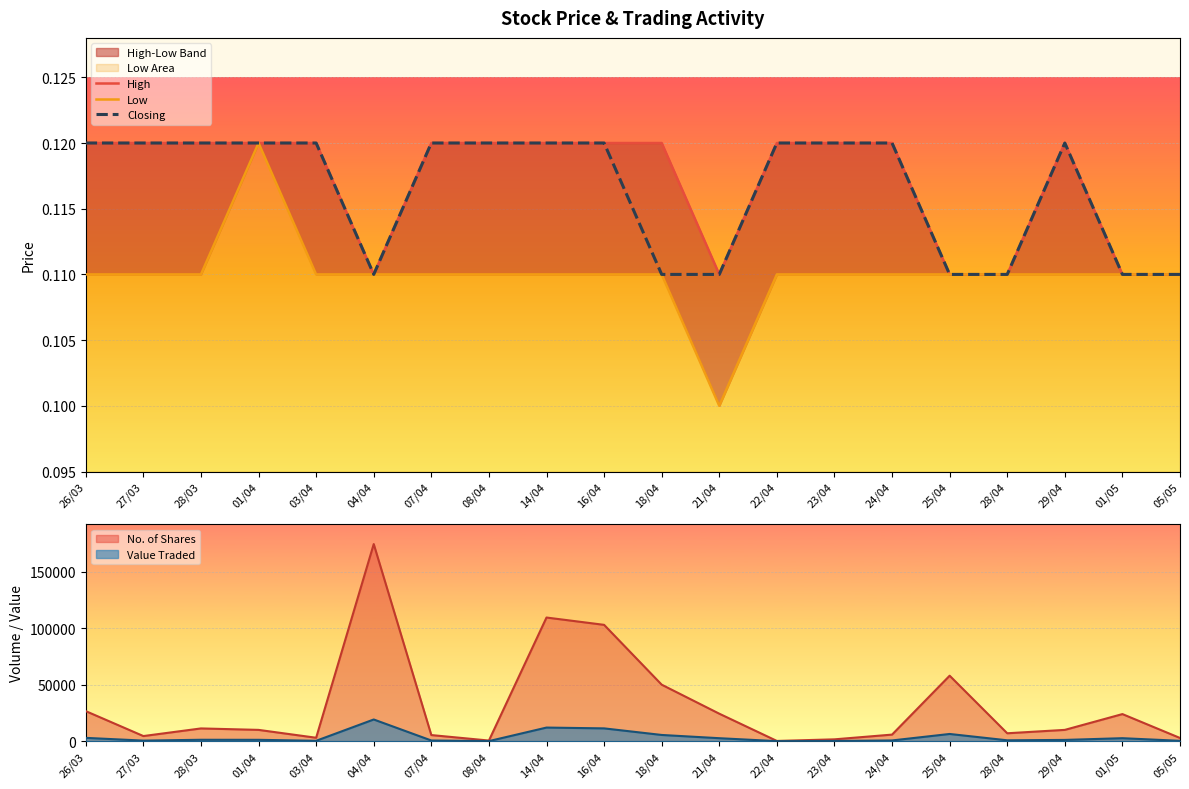

At which label does Value Traded reach its peak?

04/04